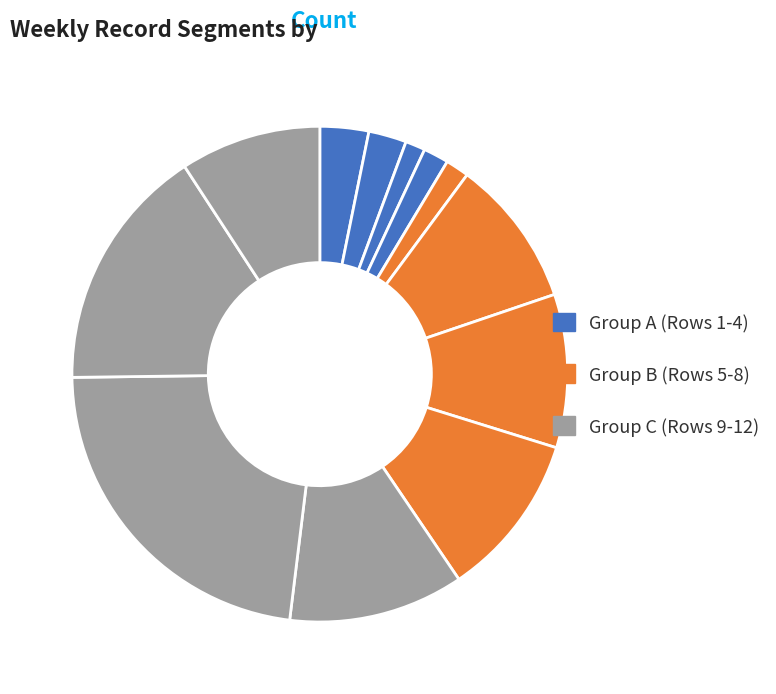

How many segments does this pie chart have?

12